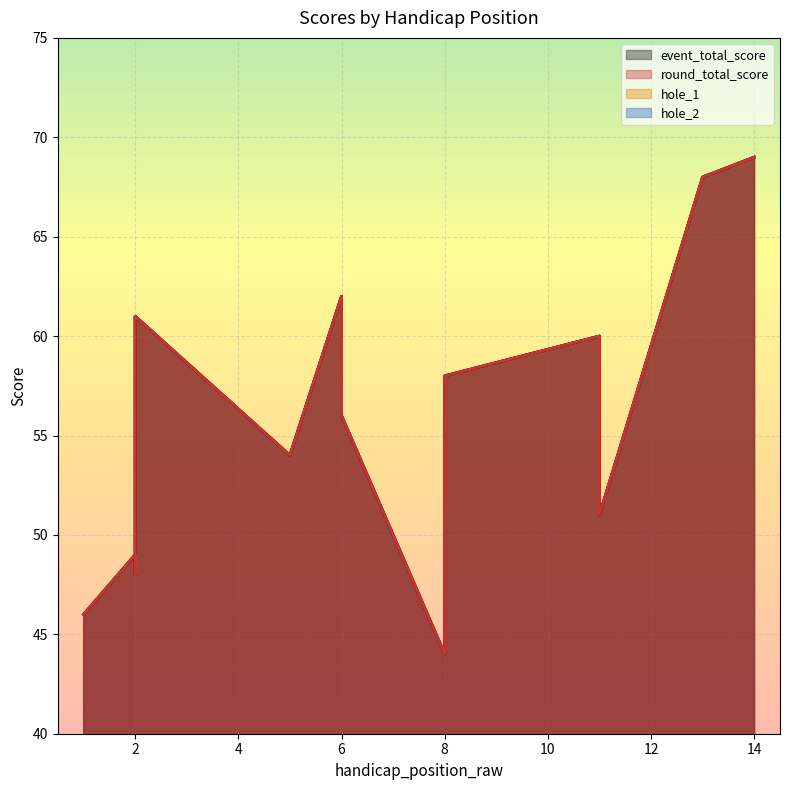

Is it true that round_total_score equals 44 at 8?

True